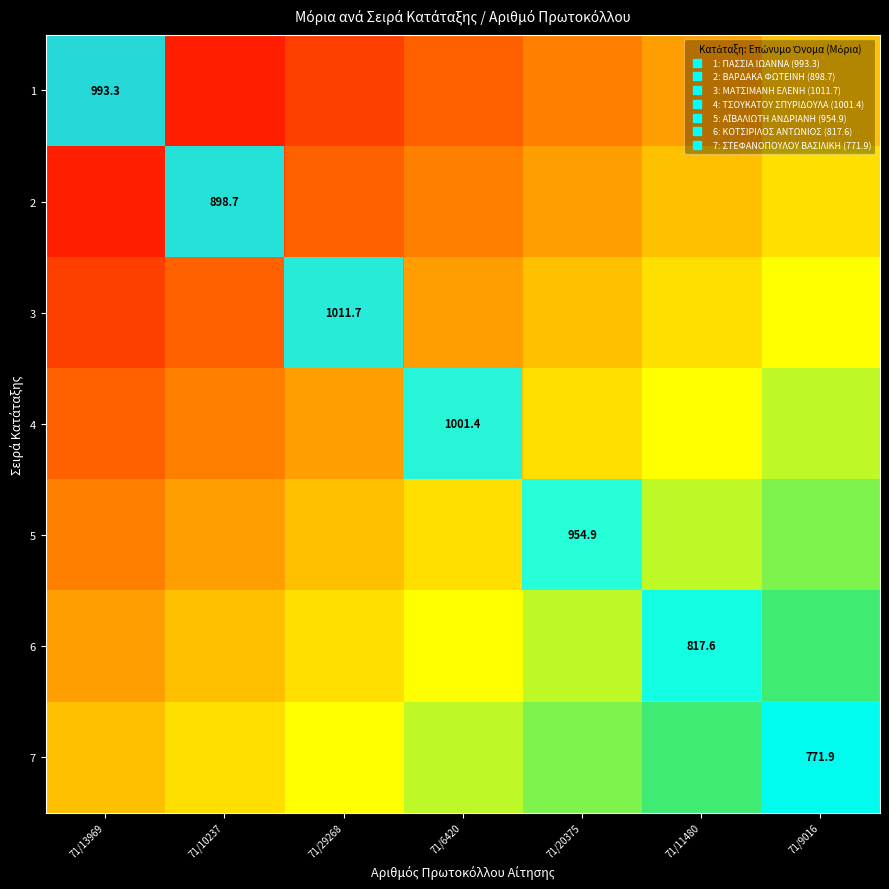

What is the difference between the 7 values at 71/13969 and 71/10237?

0.1